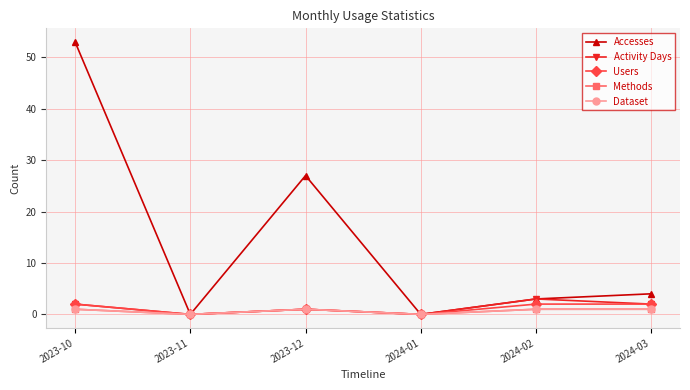

What is the label of the 5th point from the right?

2023-11